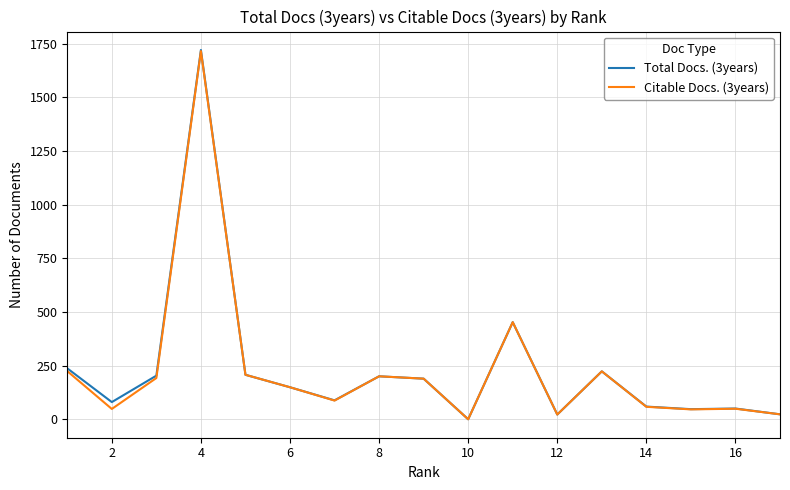

Which series has the widest spread of values?

Total Docs. (3years)